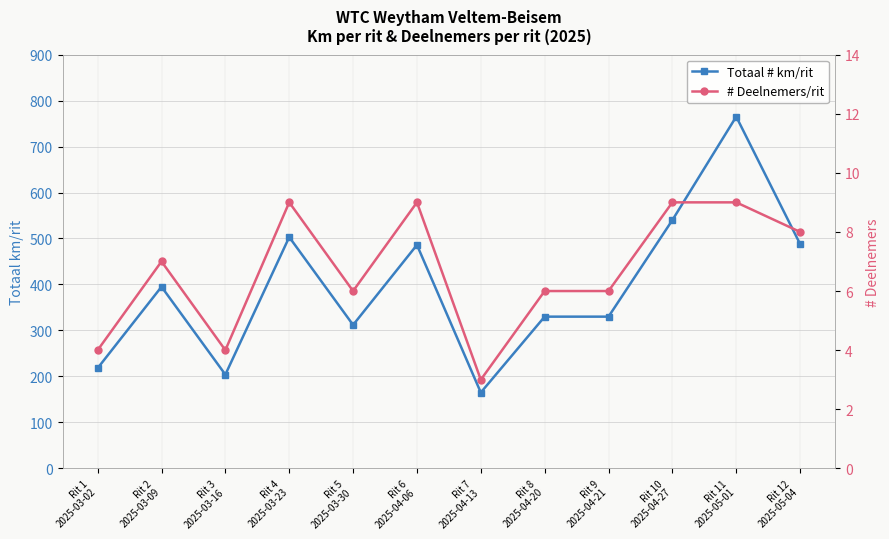

How many lines are shown in the chart?

2